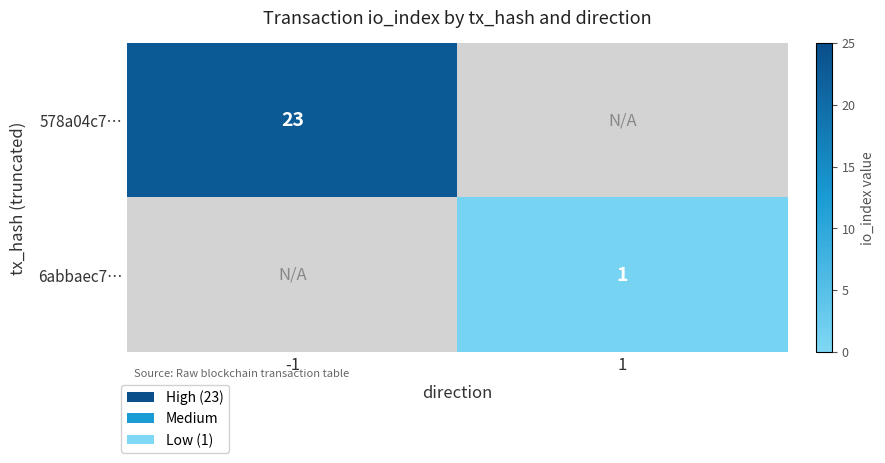

Is it true that 578a04c7… equals 11 at -1?

False